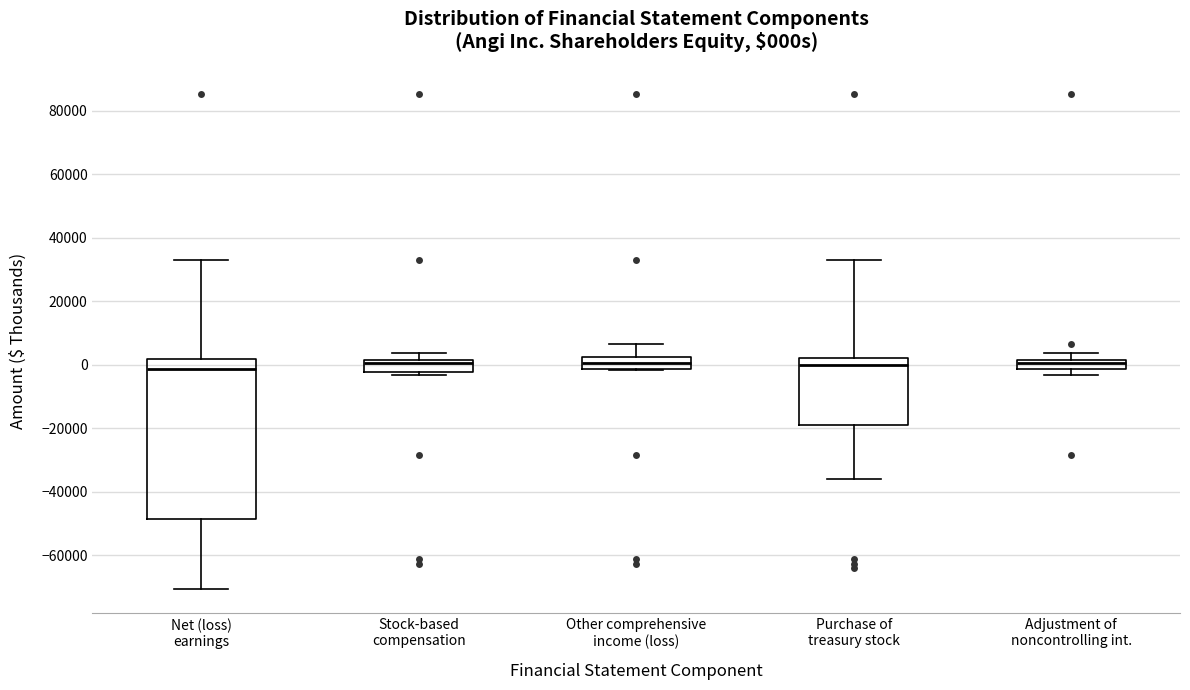

Comparing the boxes themselves (not the whiskers), which one is the tallest?

Net (loss) earnings